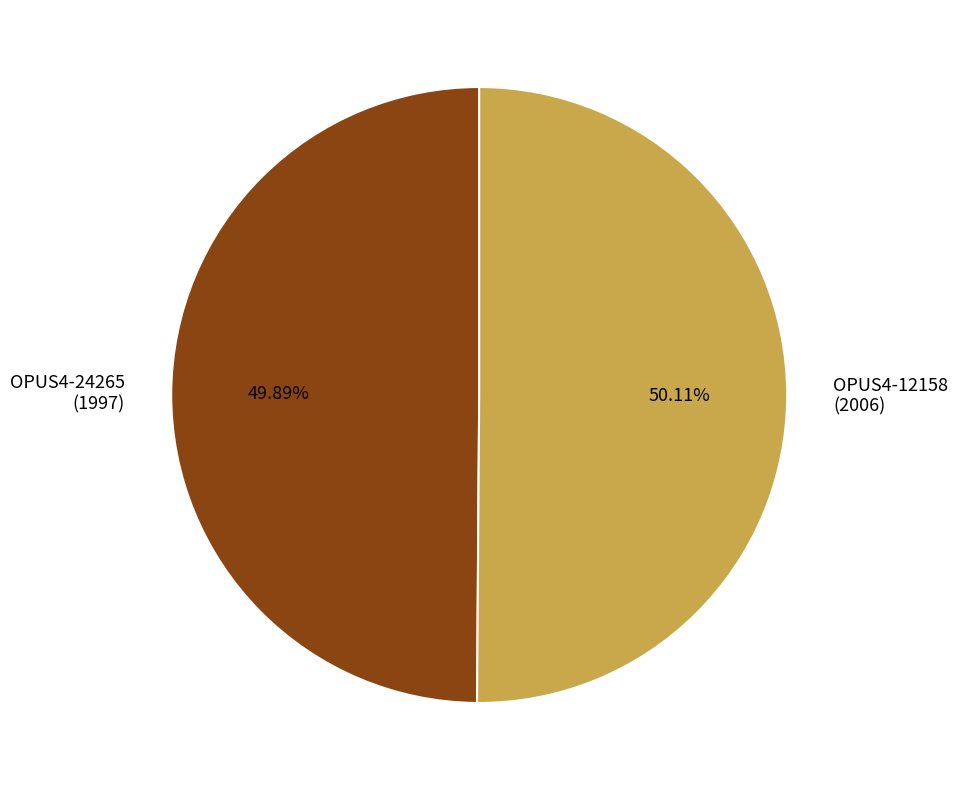

How many segments does this pie chart have?

2